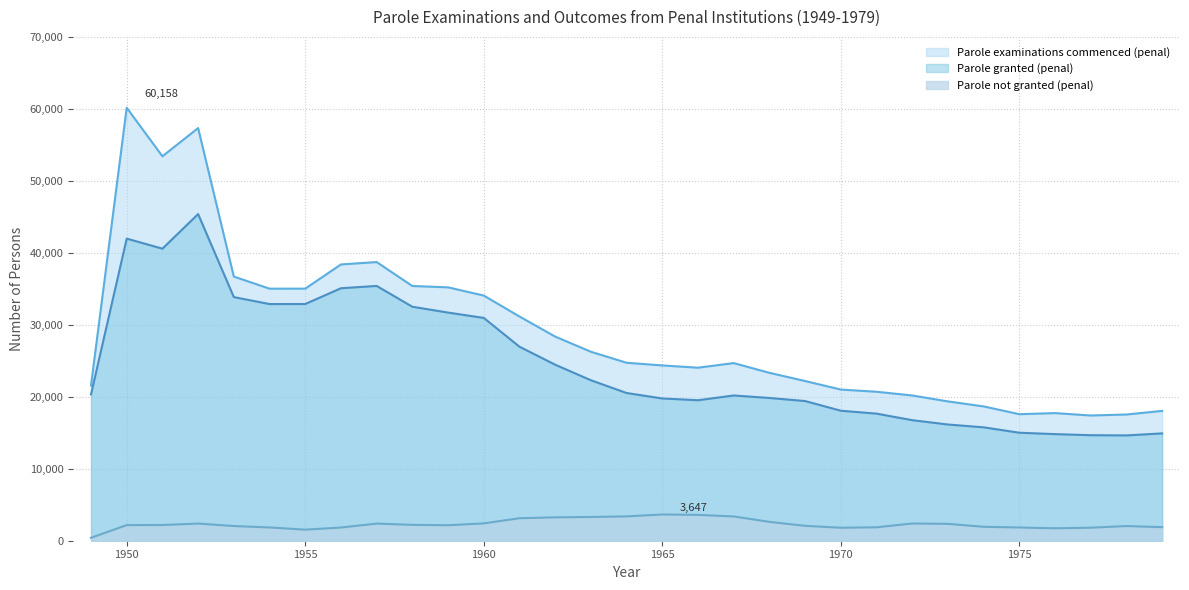

Which series has the largest total across all categories?

Parole examinations commenced (penal)